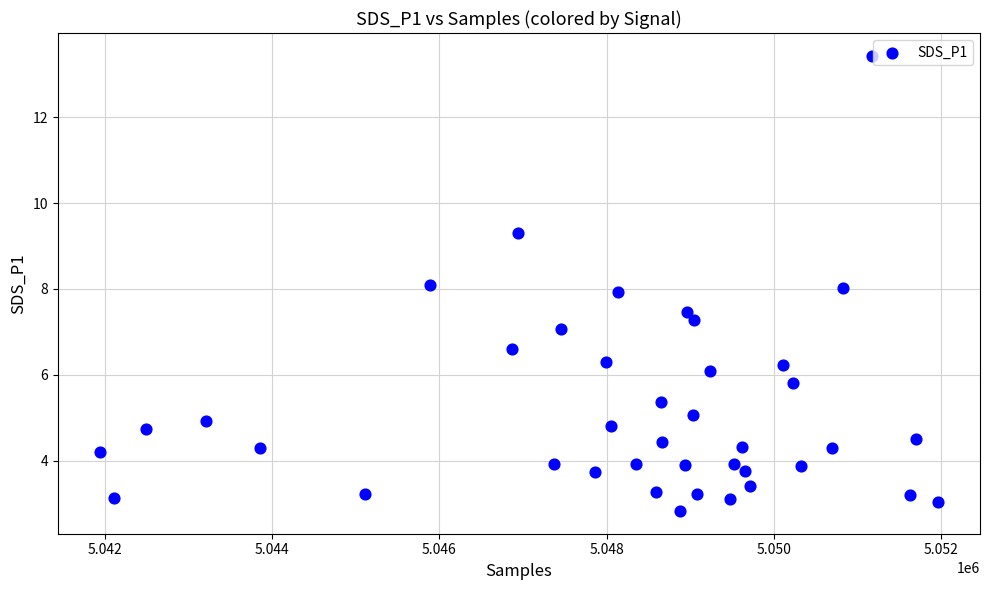

What is the range of X values (max minus min)?

10023.0